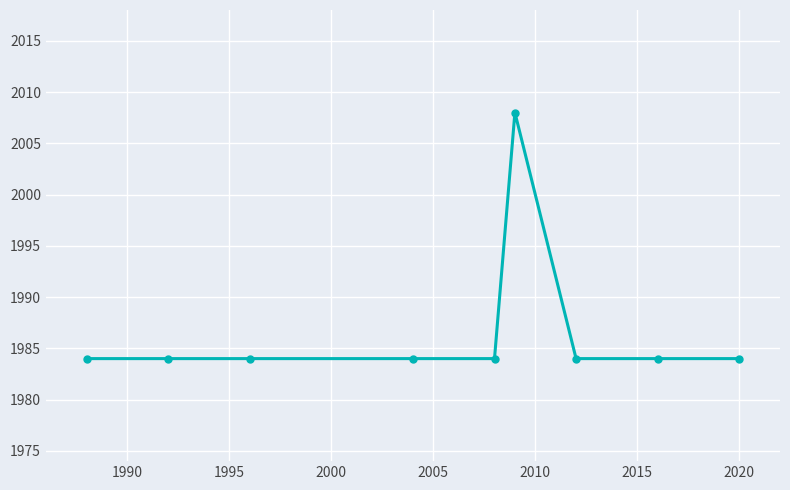

What is the minimum value shown in the chart?

1984